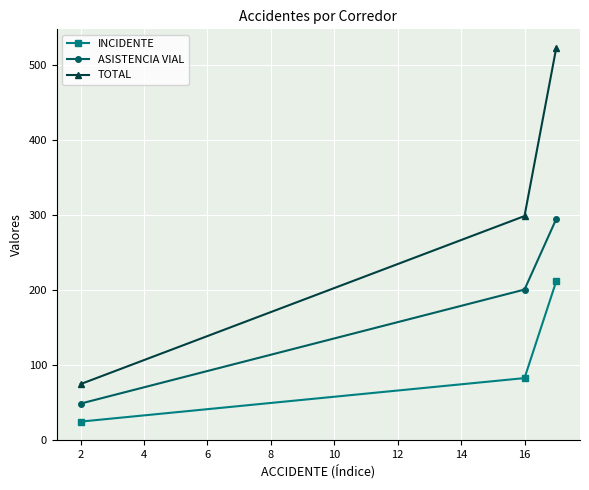

What is the minimum value shown in the chart?

24